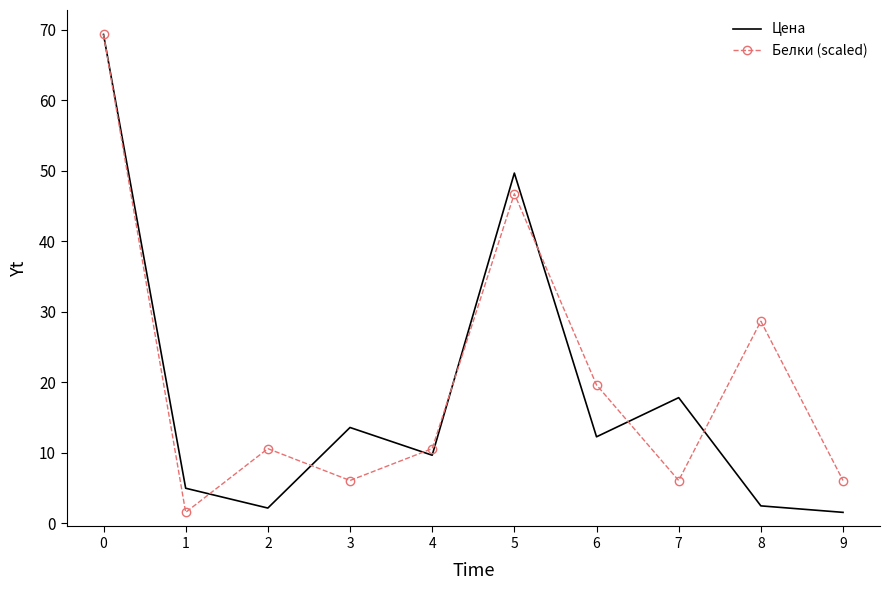

Is the value of Цена at 8 greater than the value of Белки (scaled) at 4?

No